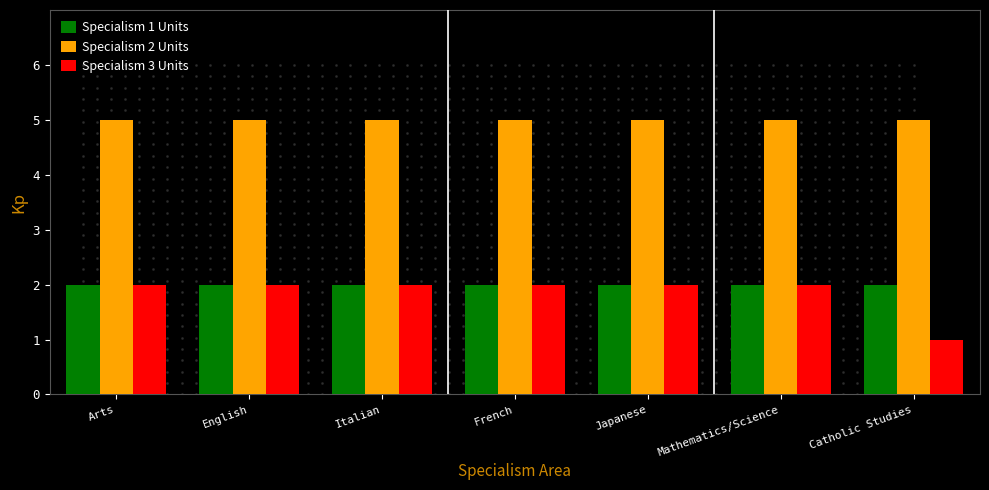

How many bars are there in each group?

3